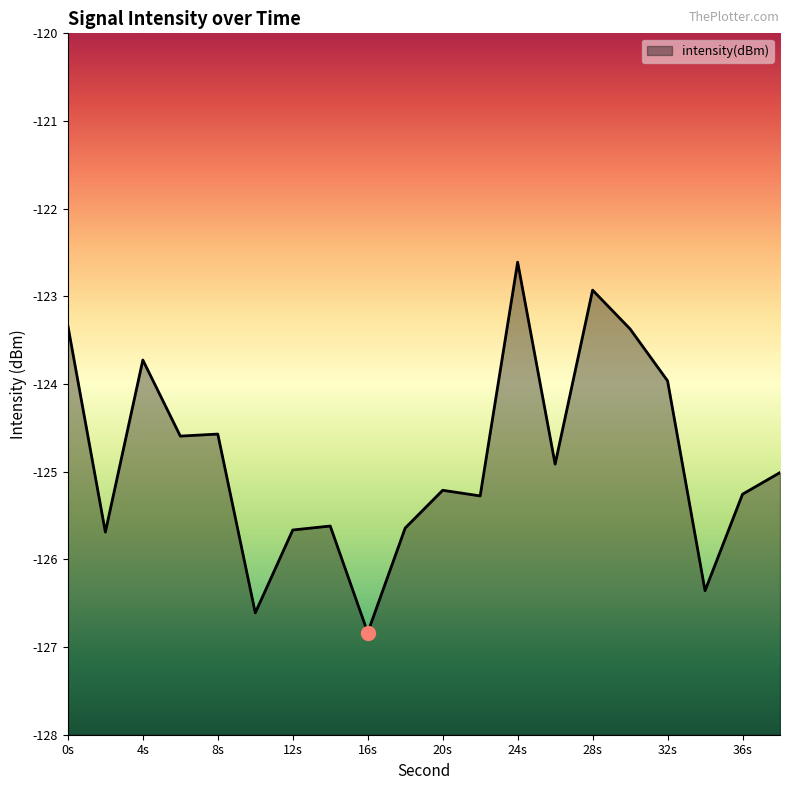

The chart shows a value of -124.6 at 8s. True or false?

True